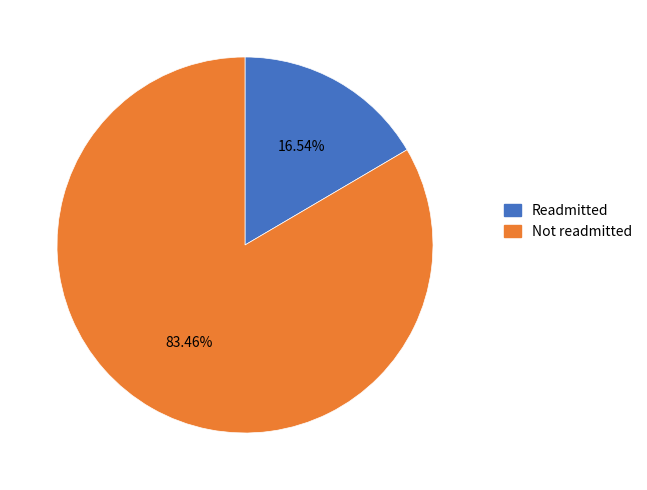

Do Readmitted and Not readmitted together represent more than half of the pie?

Yes